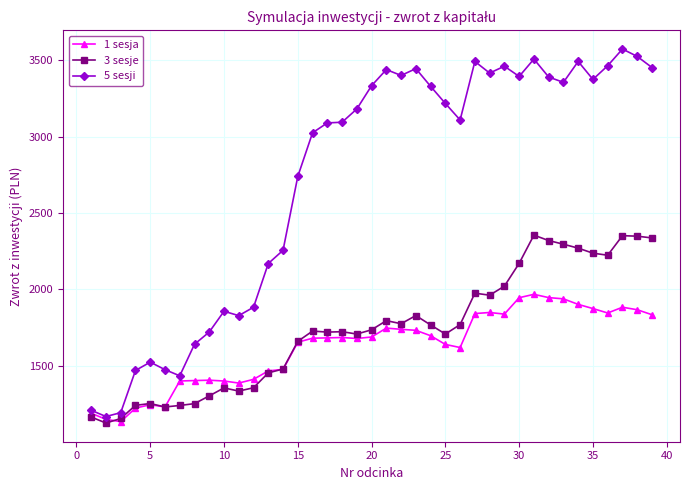

Which series has the largest total across all categories?

5 sesji